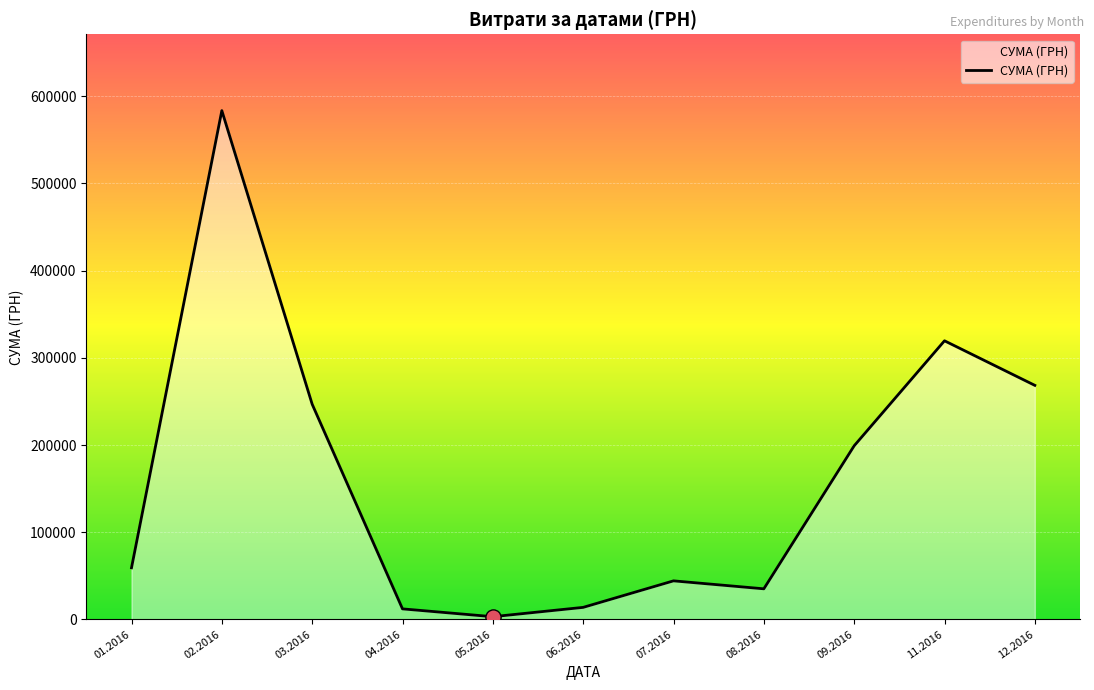

Approximately how many times larger is the value at 03.2016 compared to 01.2016?

4.2